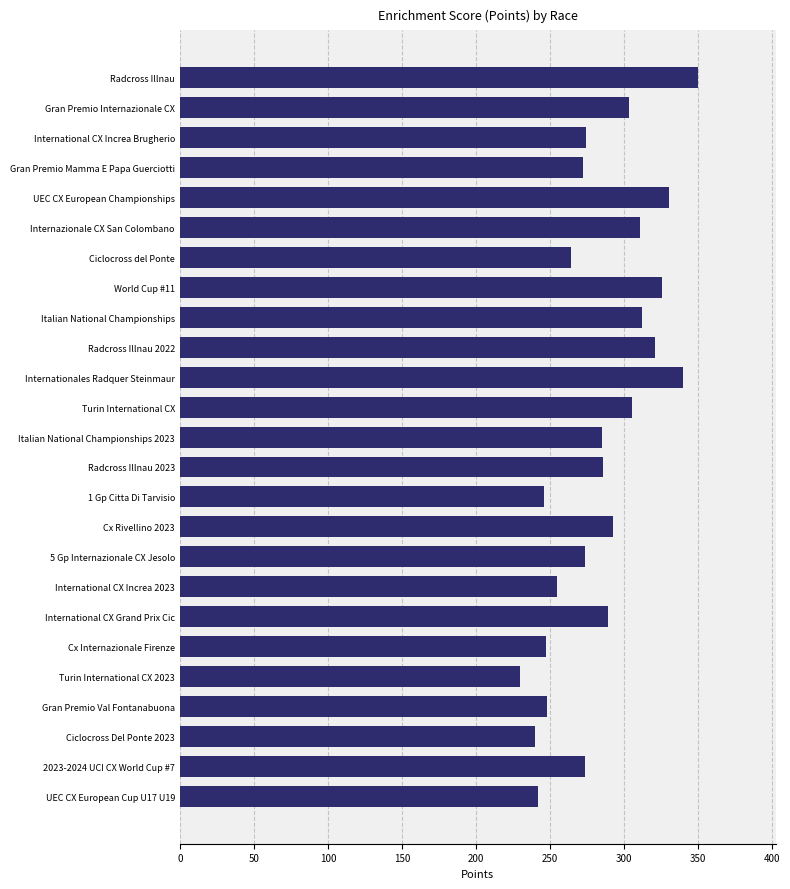

Which has a higher value, Radcross Illnau or Ciclocross del Ponte?

Radcross Illnau